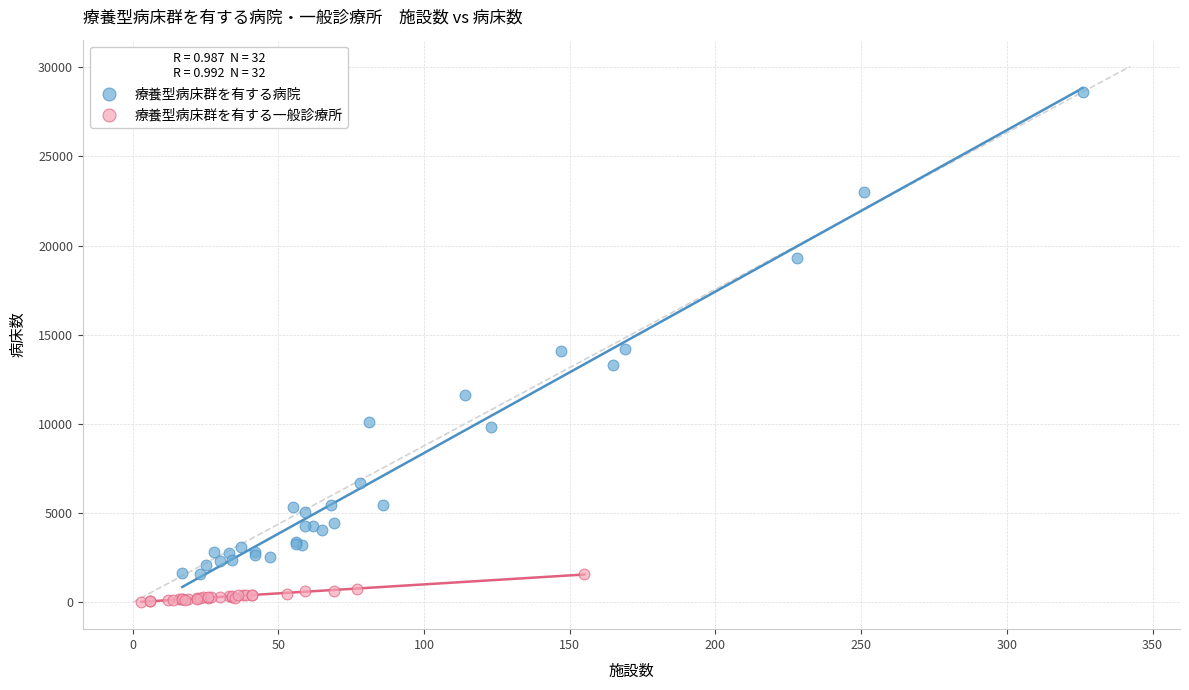

Which series reaches the maximum Y coordinate?

療養型病床群を有する病院